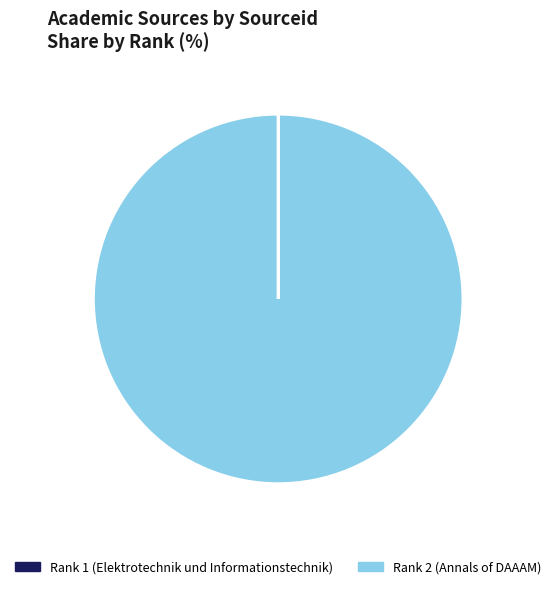

True or false: Rank 2 (Annals of DAAAM) accounts for 100% of the total.

True